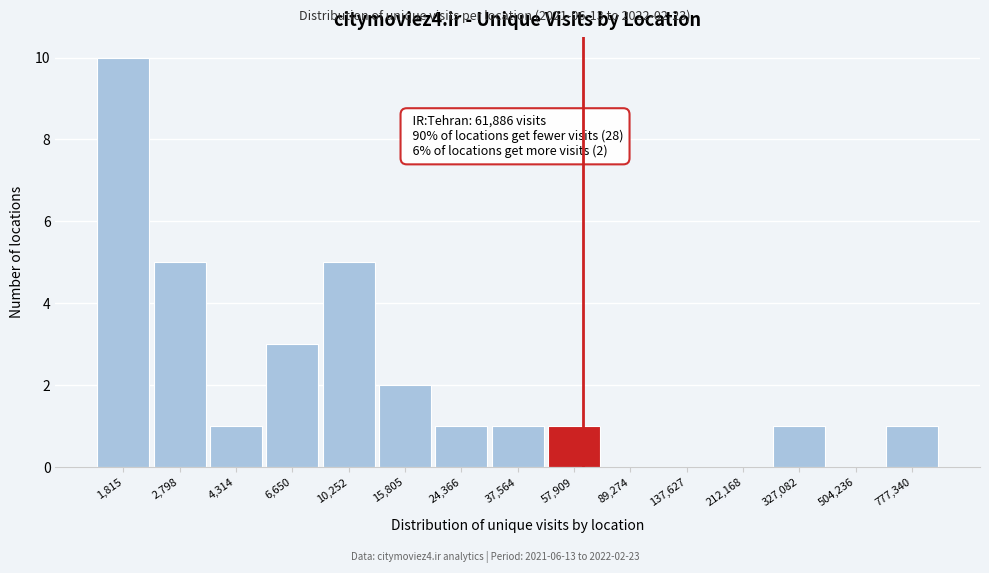

Reading right to left, extract all data points from this chart.

777,340=1	504,236=0	327,082=1	212,168=0	137,627=0	89,274=0	57,909=1	37,564=1	24,366=1	15,805=2	10,252=5	6,650=3	4,314=1	2,798=5	1,815=10